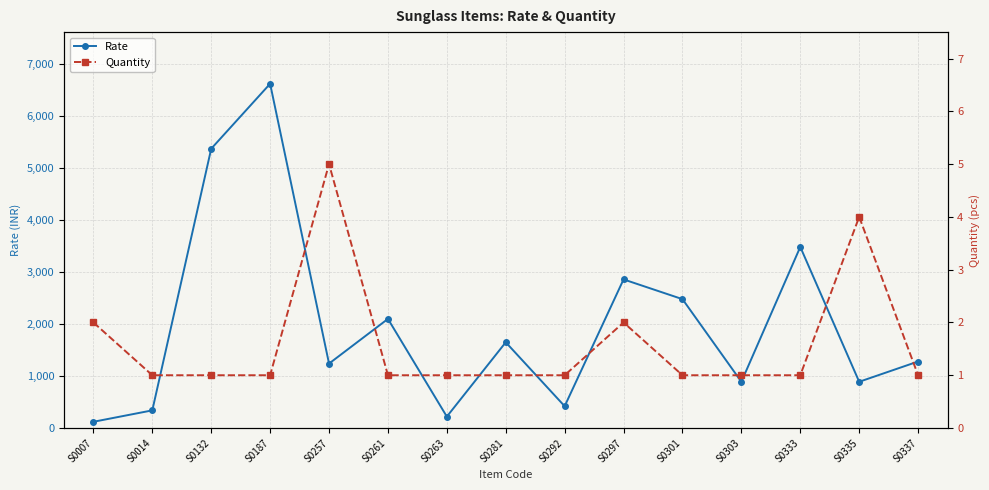

Read the Rate value at S0263.

220